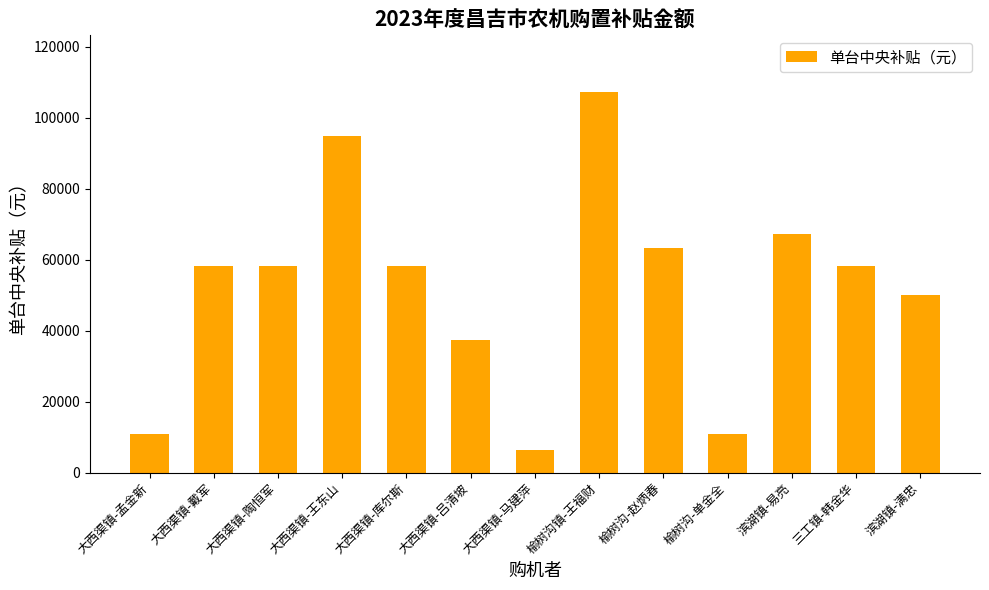

What is the average value?

52385